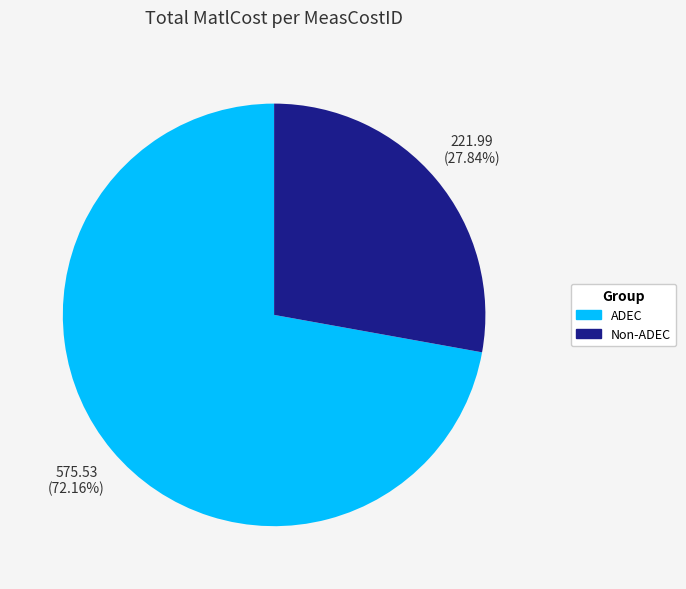

Is there a majority slice in this chart?

Yes